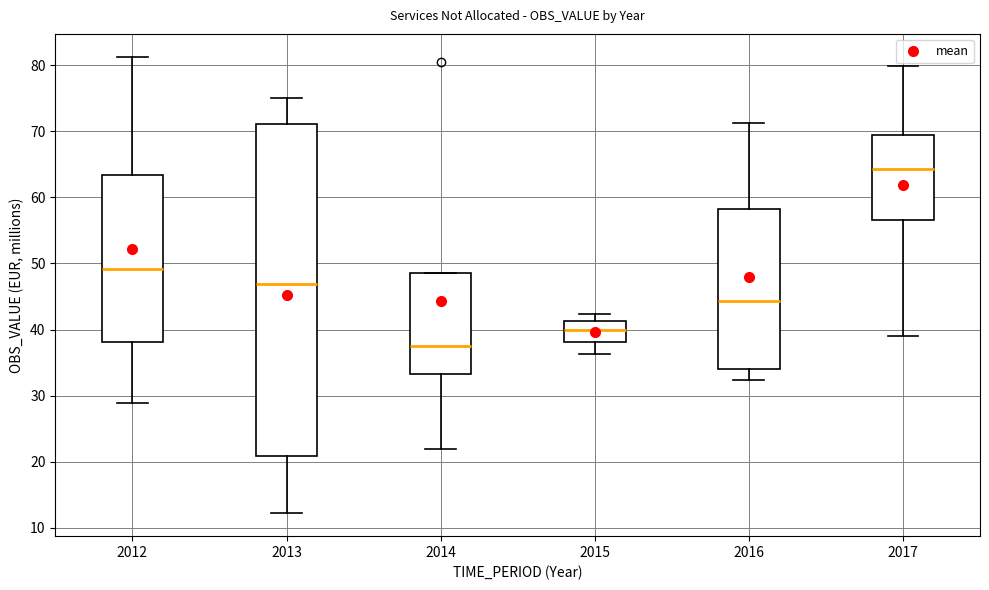

Which box's median line is the highest?

2017